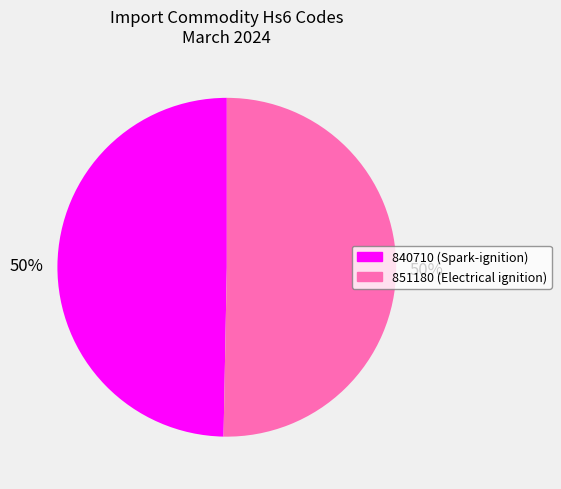

To the nearest percent, what is the average slice percentage?

50%